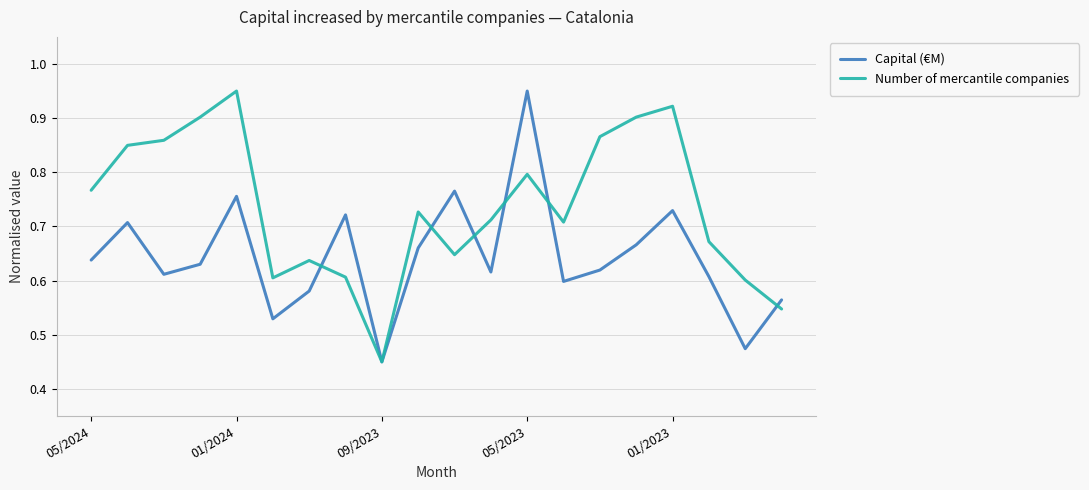

Rank the series by their average value, from highest to lowest.

Number of mercantile companies, Capital (€M)